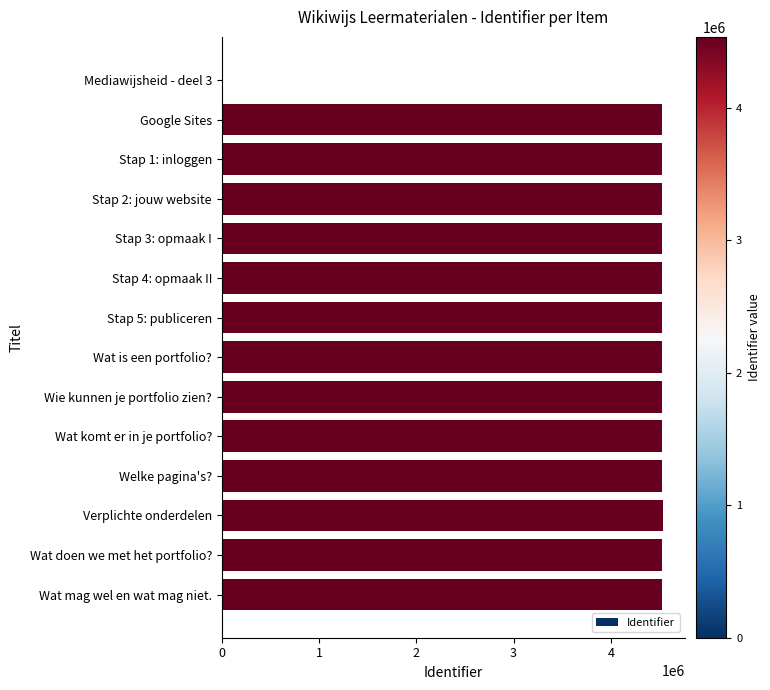

What is the sum of all values?

58886706